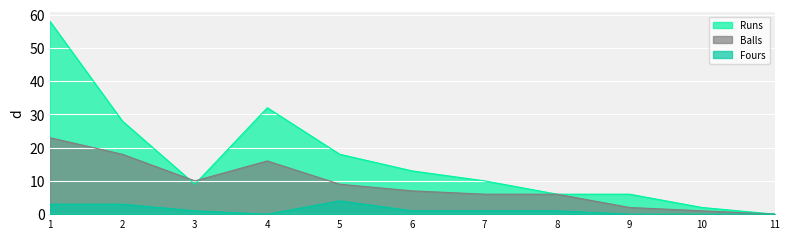

What is the total value across all series at 8?

13